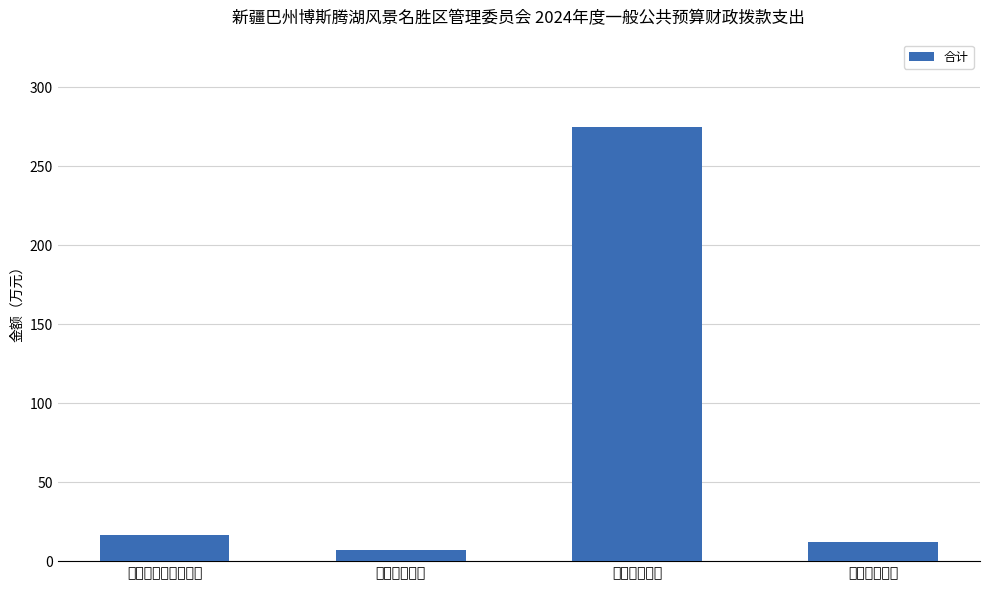

The chart shows a value of 275.1 at 节能环保支出. True or false?

True